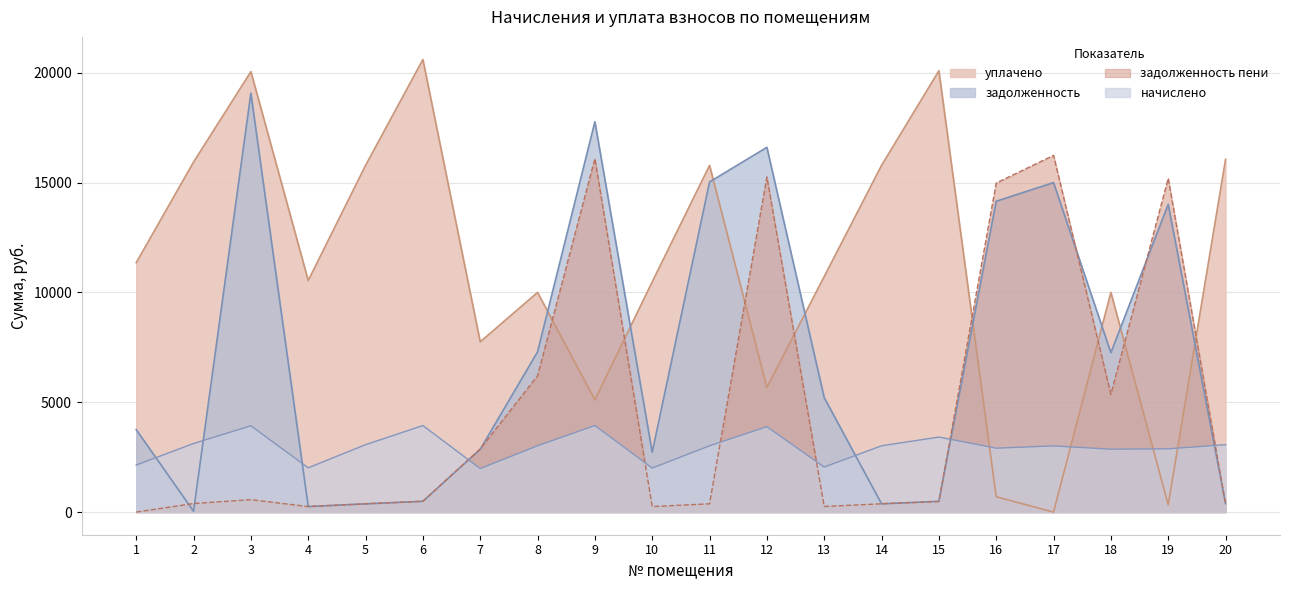

Count the number of data series in this chart.

4